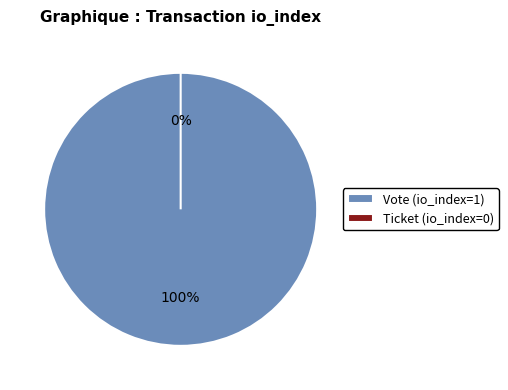

To the nearest percent, what is the average slice percentage?

50%